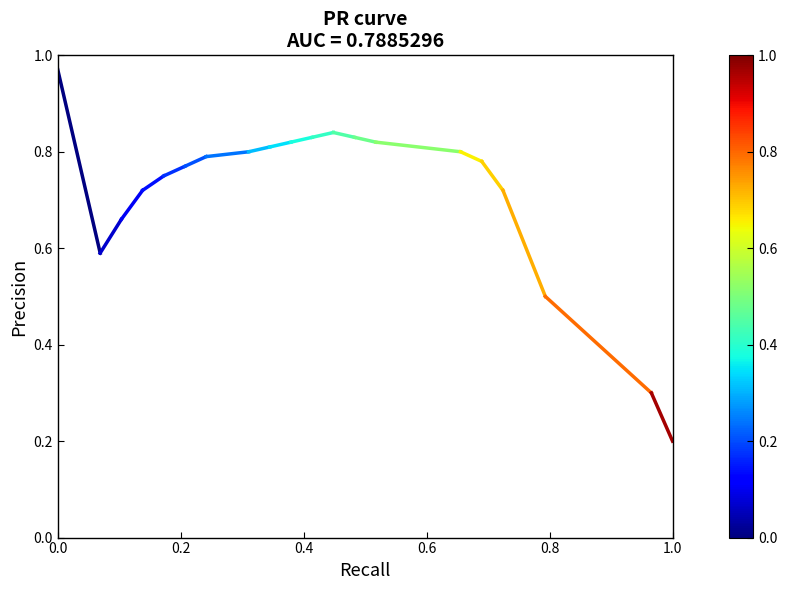

What is the maximum value shown in the chart?

1.0